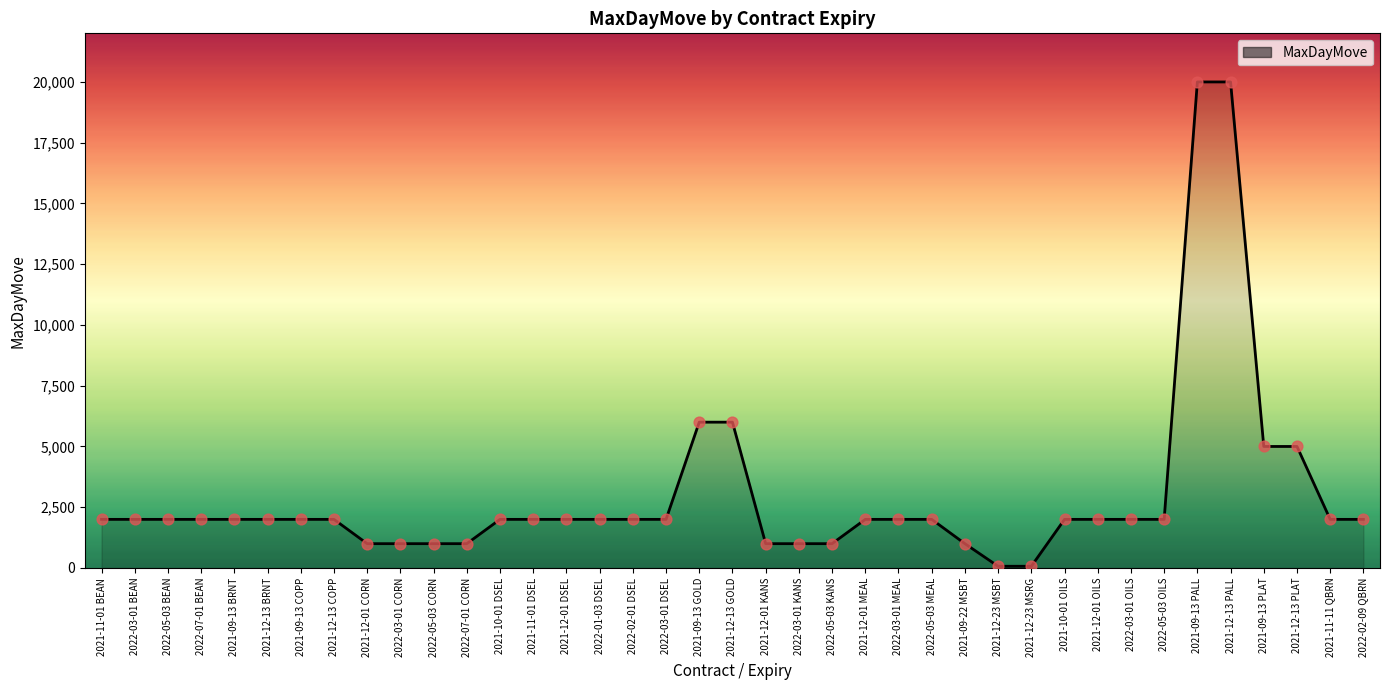

What is the change in value from 2021-09-22 MSBT to 2022-05-03 OILS?

+1000